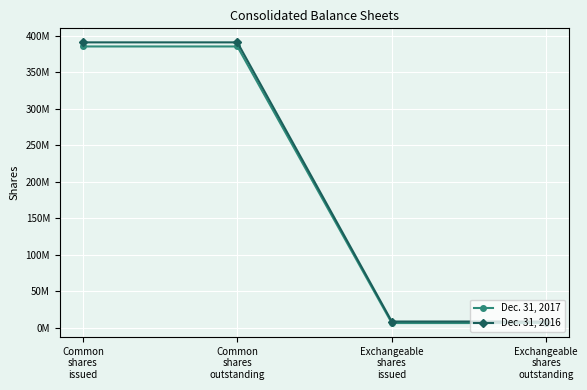

Is the value of Dec. 31, 2016 at Common
shares
outstanding greater than the value of Dec. 31, 2017 at Exchangeable
shares
outstanding?

Yes